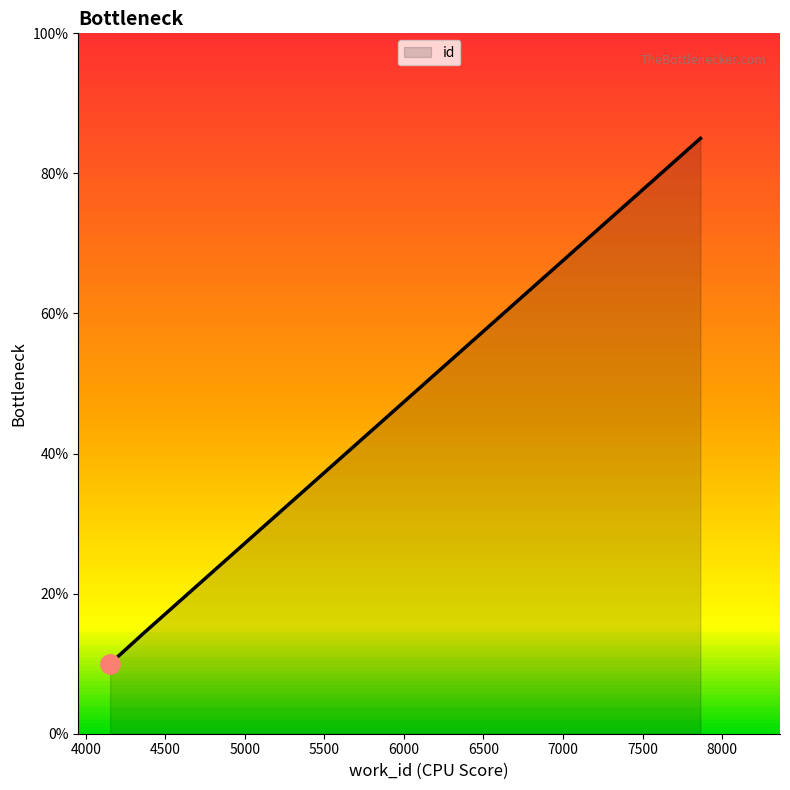

Reading left to right, list all the values displayed in this chart.

10.0	14.3	85.0